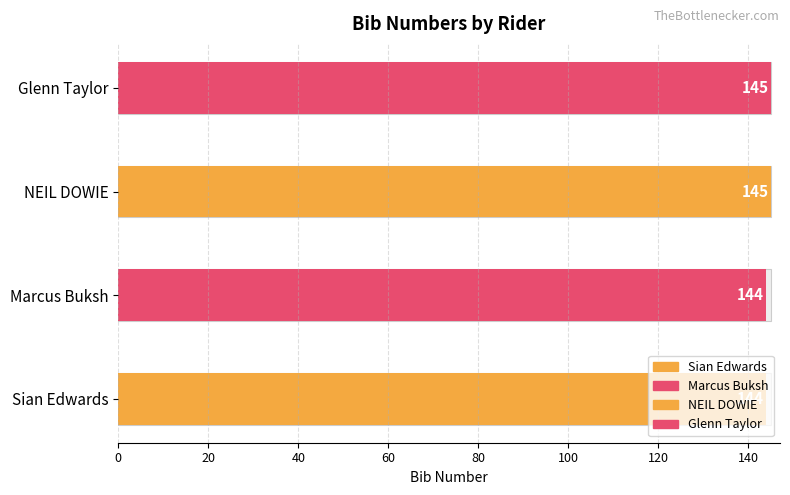

What is the average value?

144